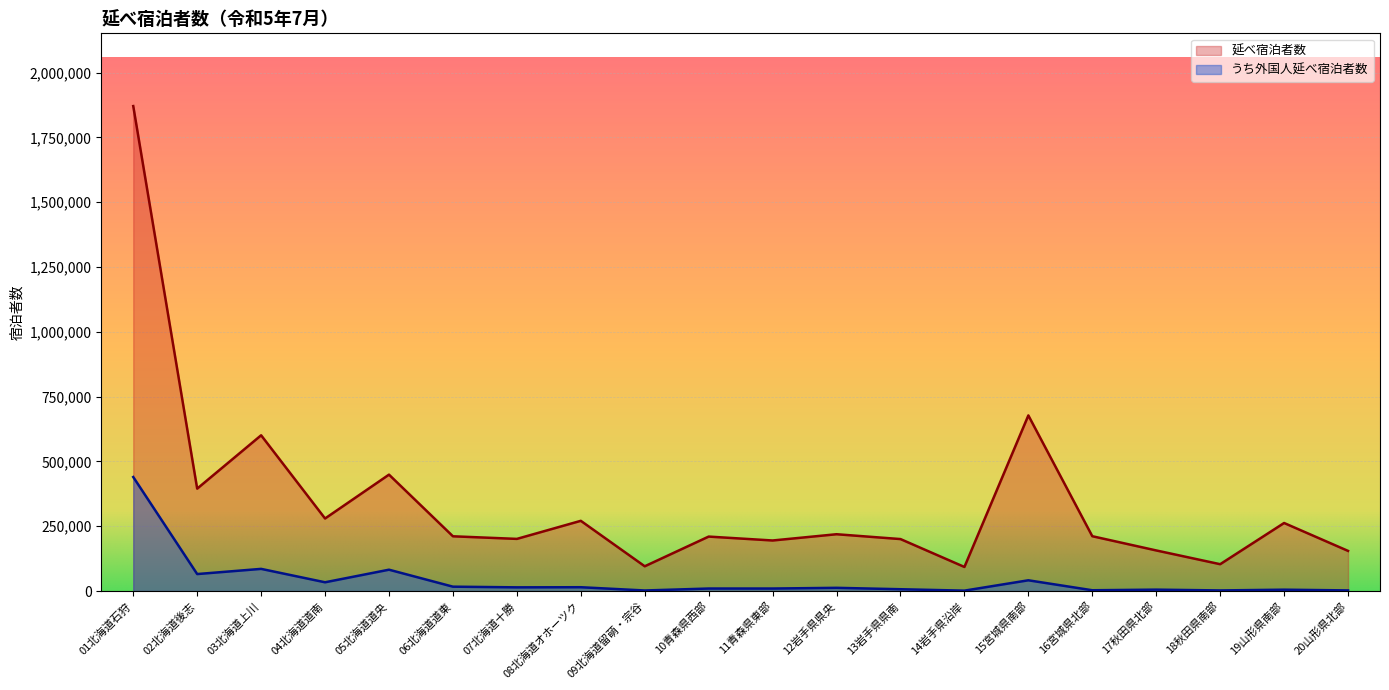

What is the sum of the 延べ宿泊者数 values at 03北海道上川 and 05北海道道央?

1050040